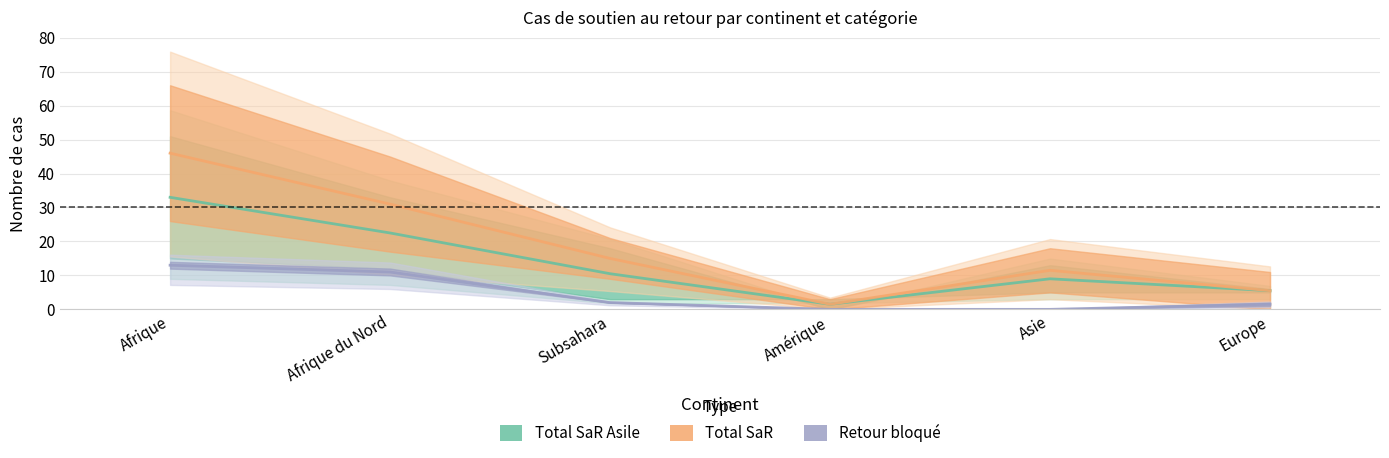

What is the difference between the Total SaR Asile values at Europe and Asie?

6.0